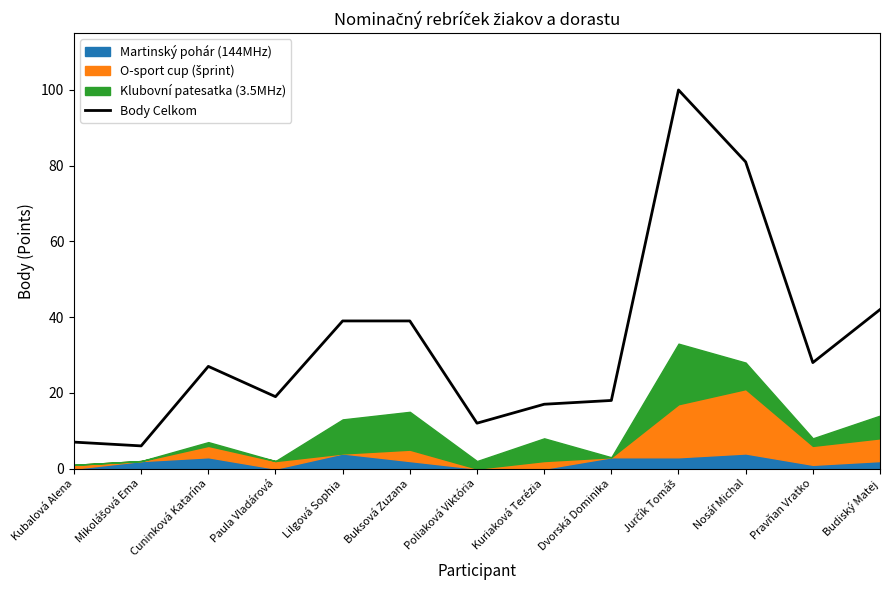

What is the greatest value displayed?

100